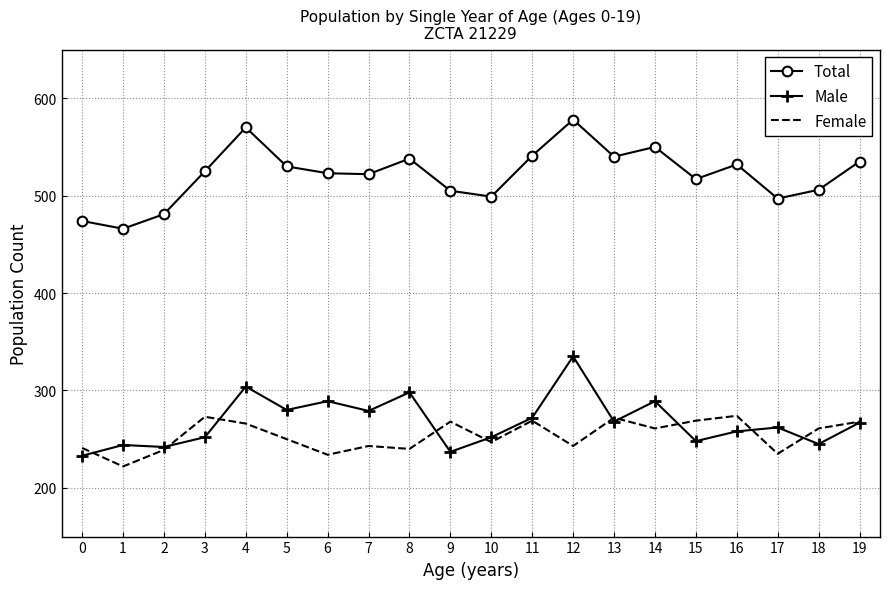

The value of Female at 1 is 336. True or false?

False